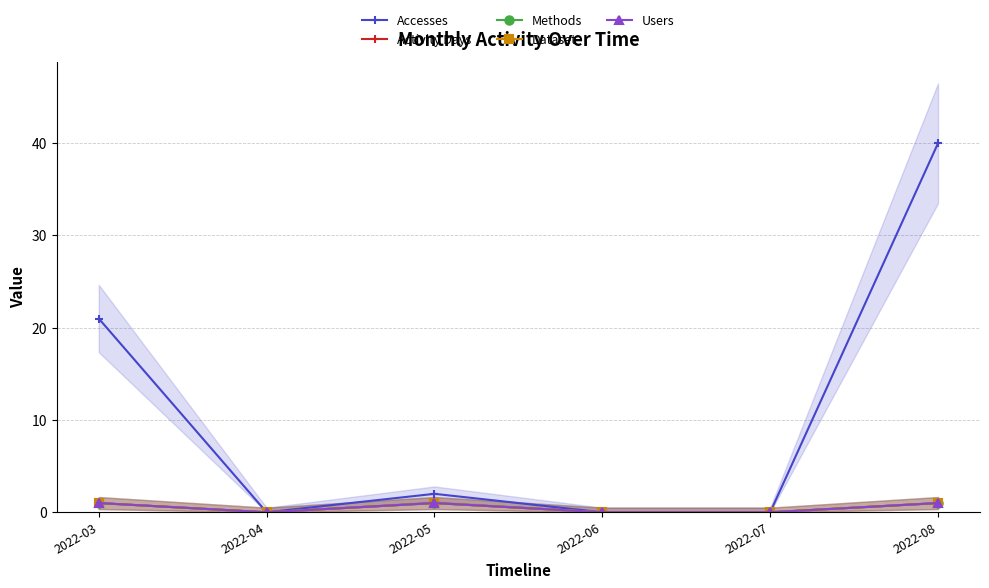

How many values in Users are above zero?

3